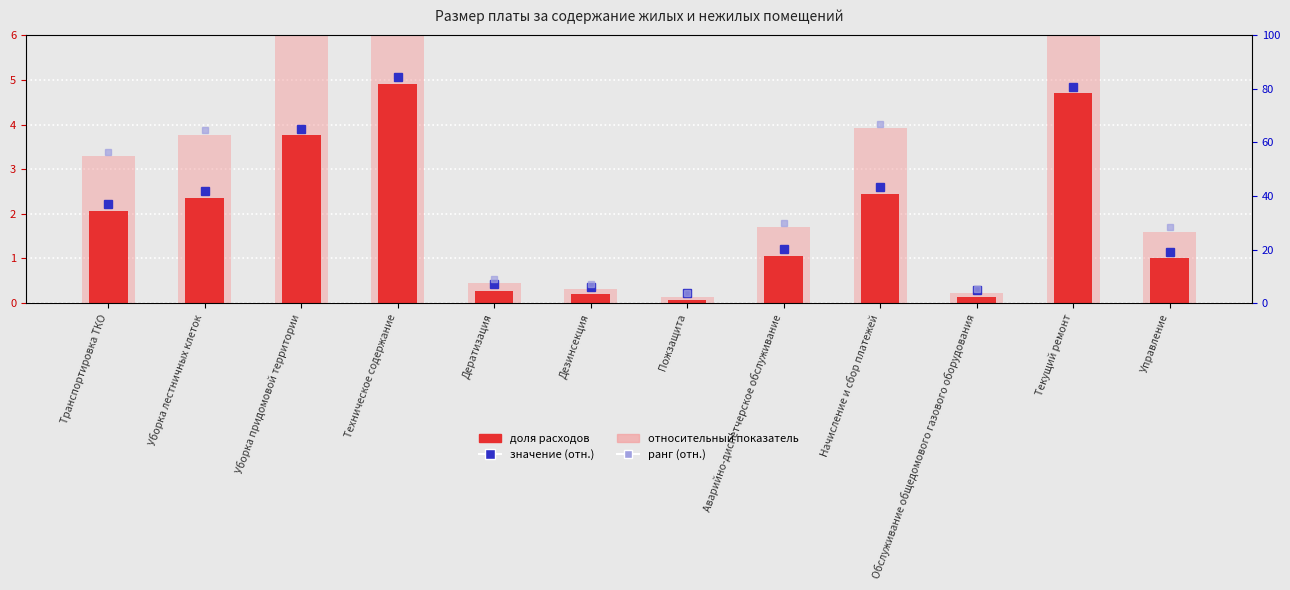

What is the spread (max minus min) of values at Техническое содержание?

3.0